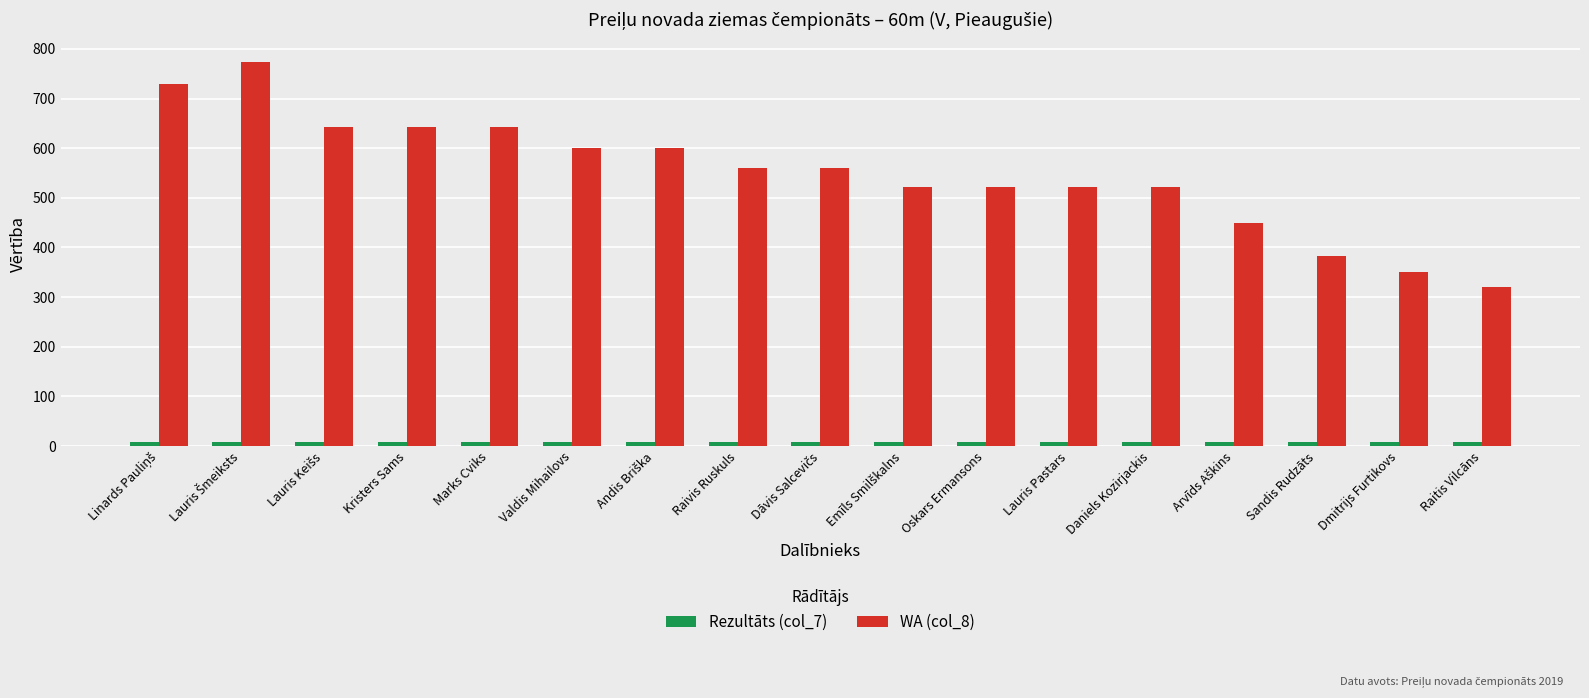

What is the difference between the second highest and second lowest values in the WA (col_8) series?

379.0